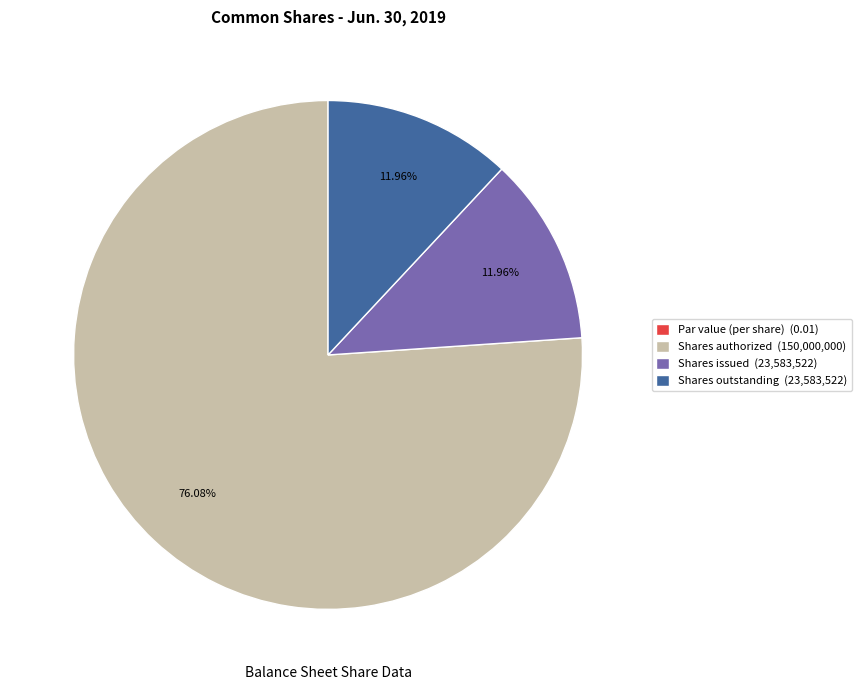

Does Shares authorized (150,000,000) account for over 50% of the chart?

Yes